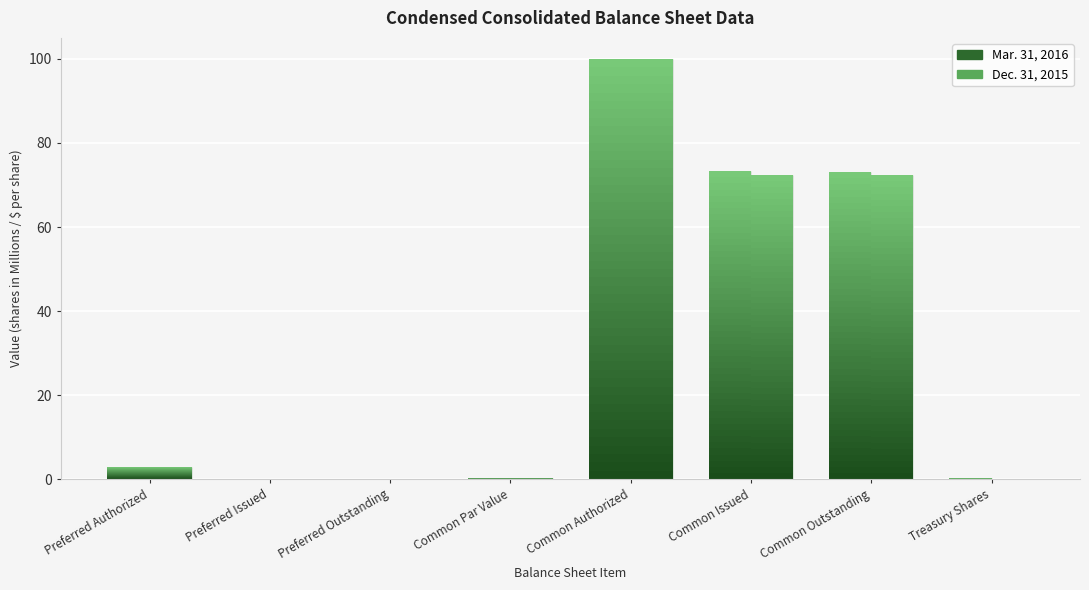

What is the label of the 7th bar from the right?

Preferred Issued